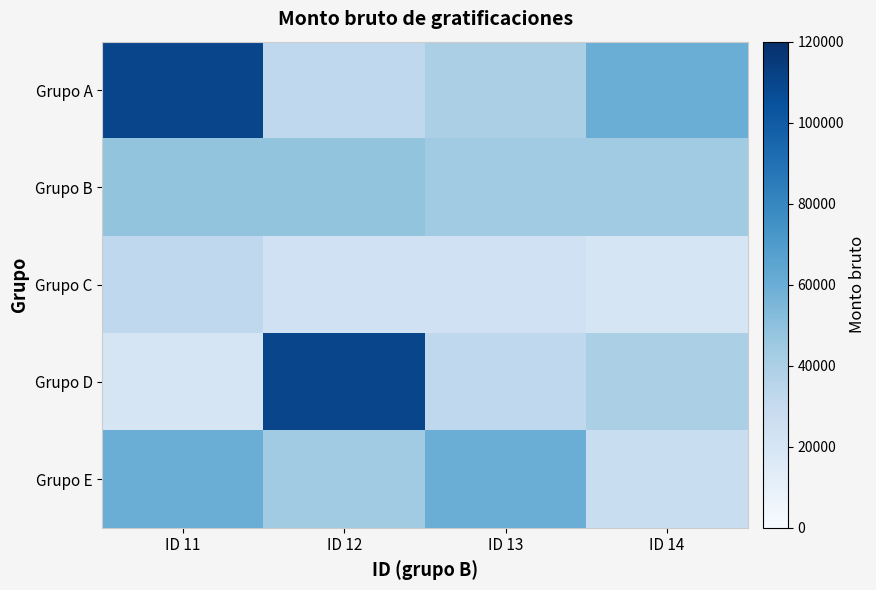

What is the greatest value displayed?

110000